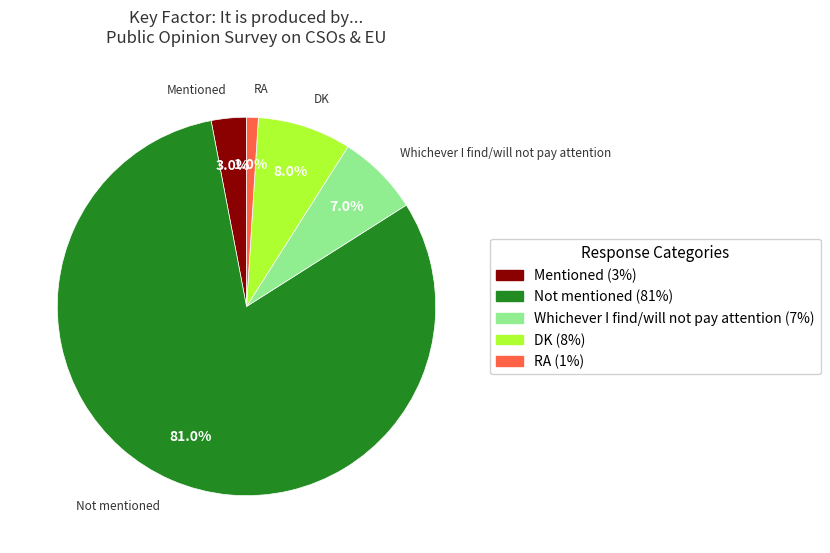

To the nearest percent, what percentage of the pie is RA?

1%